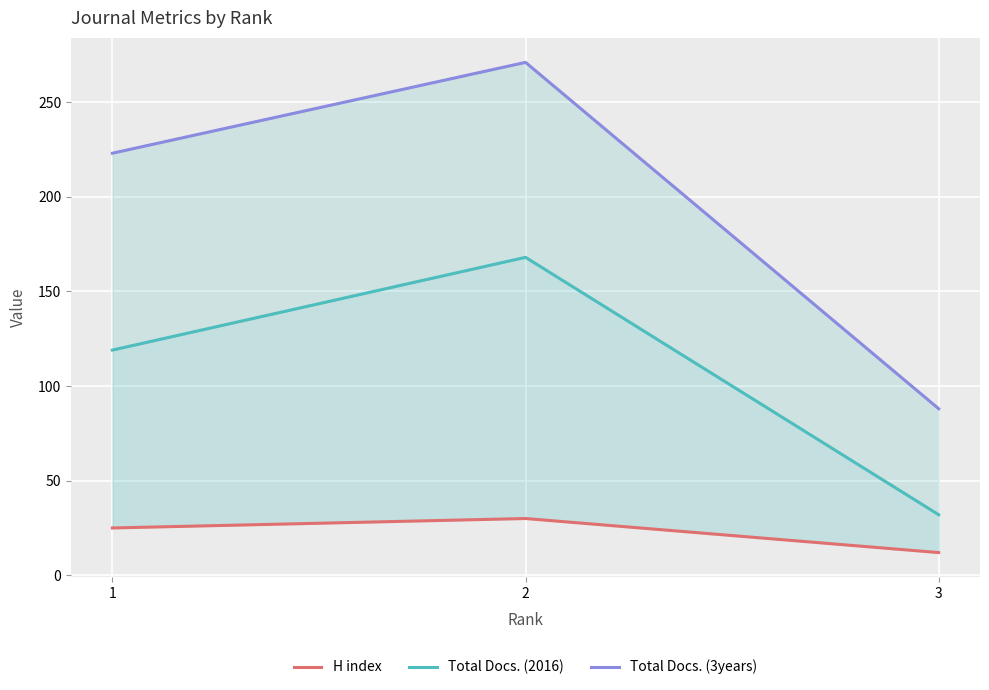

What is the total value across all series at 1?

367